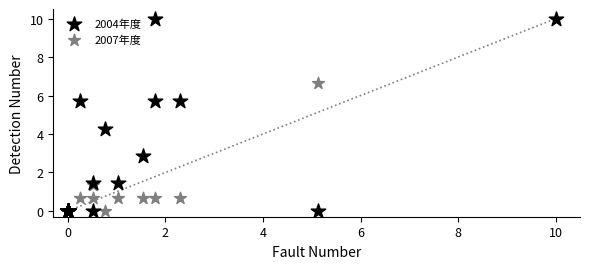

What are all the series names shown in the legend?

2004年度, 2007年度